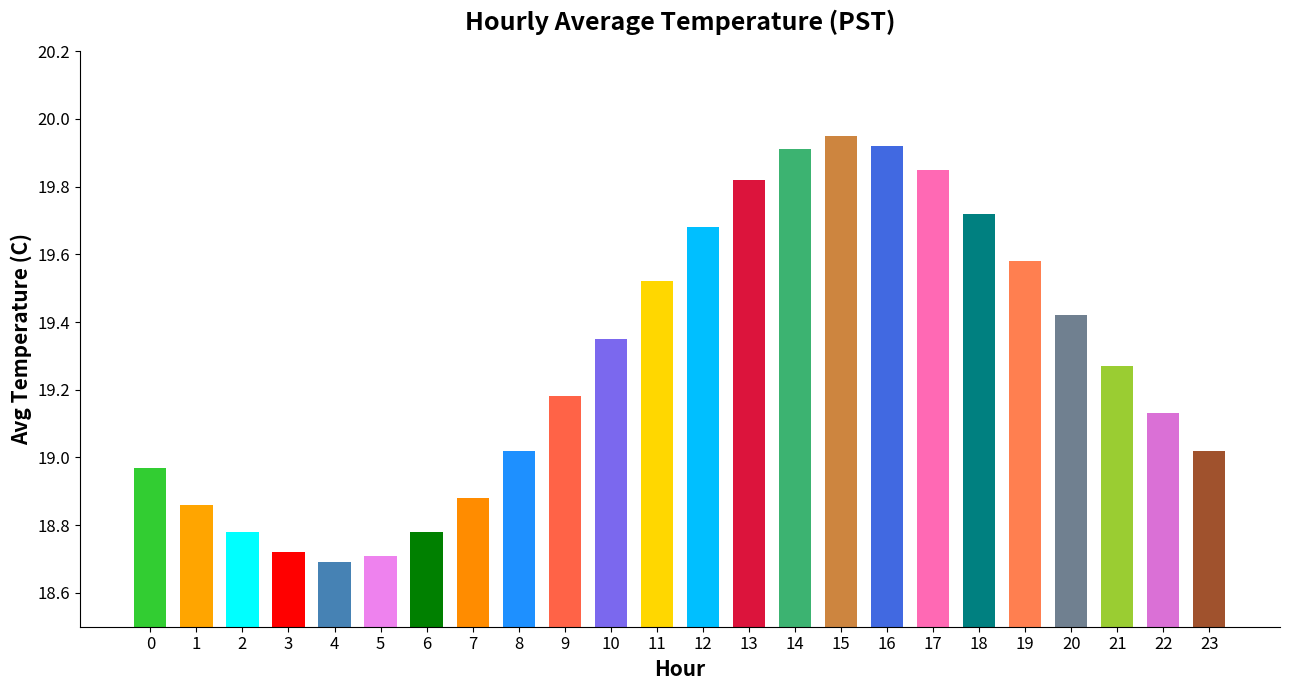

At which category does the chart reach its minimum across all series?

4